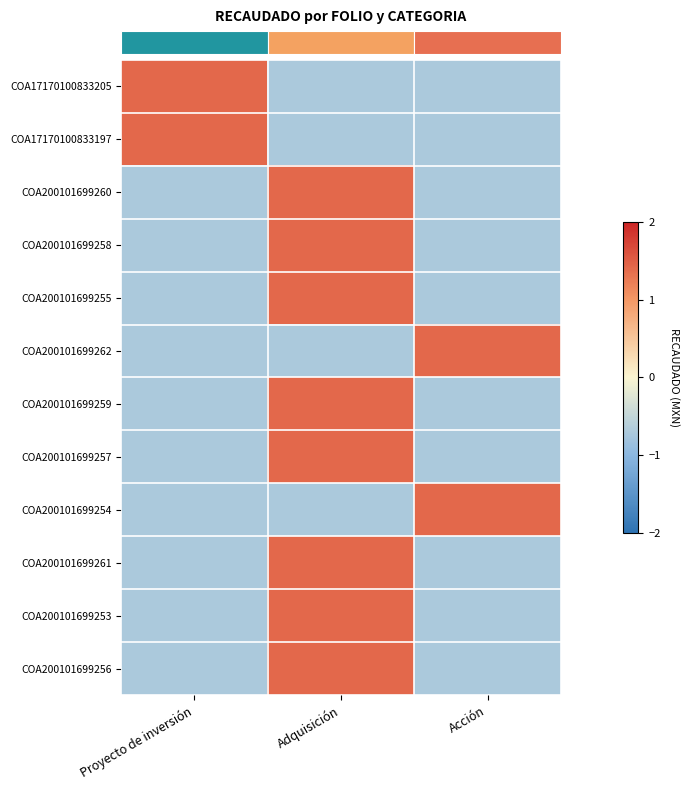

What is the difference between the highest and lowest values at Proyecto de inversión?

2.1